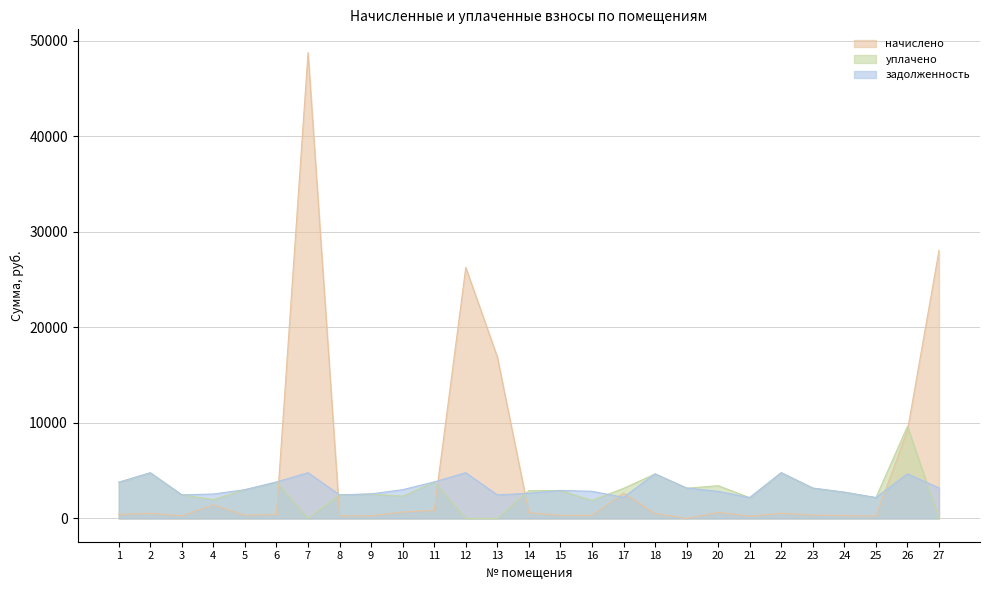

At 21, list the series in order from largest to smallest.

начислено, уплачено, задолженность